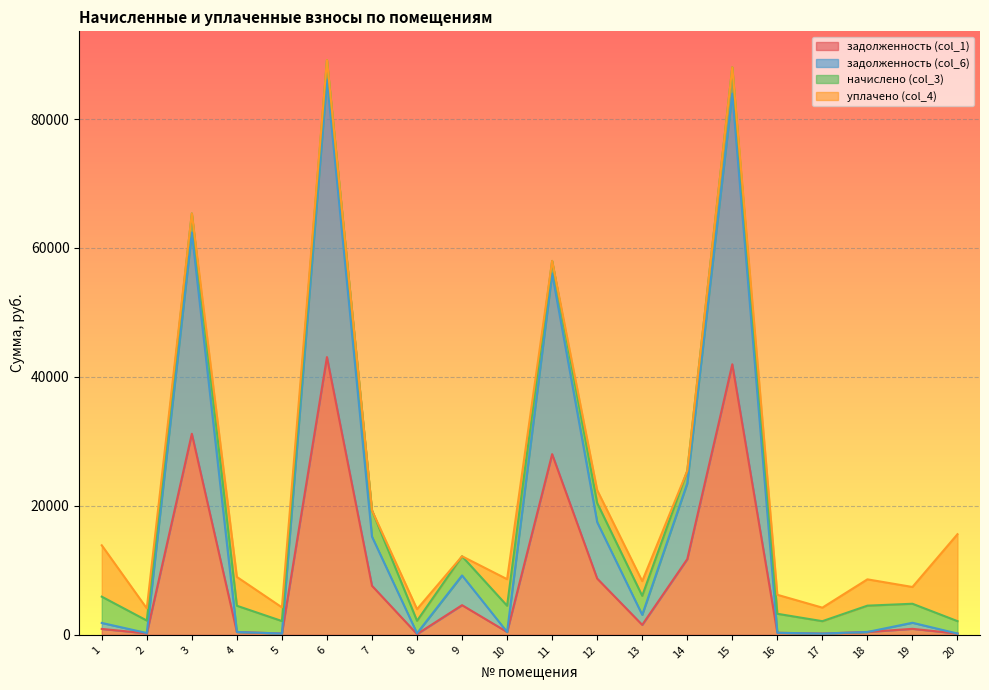

What is the minimum value for задолженность (col_1)?

126.3